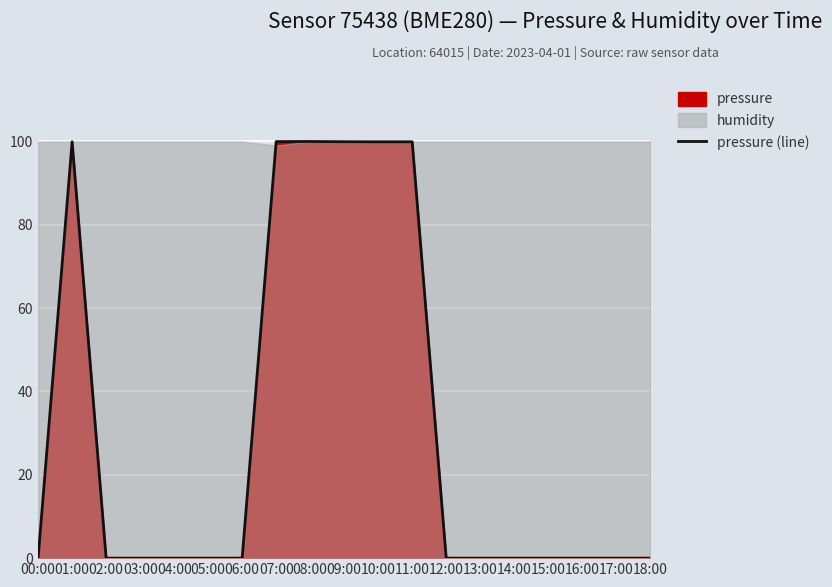

What position from the left is 02:00?

3